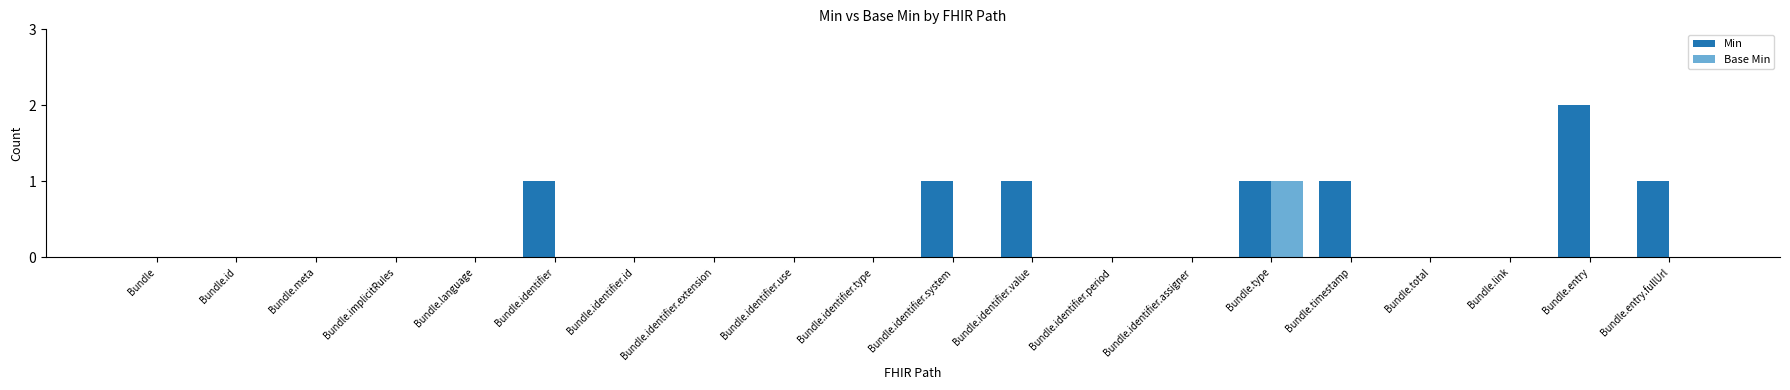

What is the sum of all Base Min values?

1